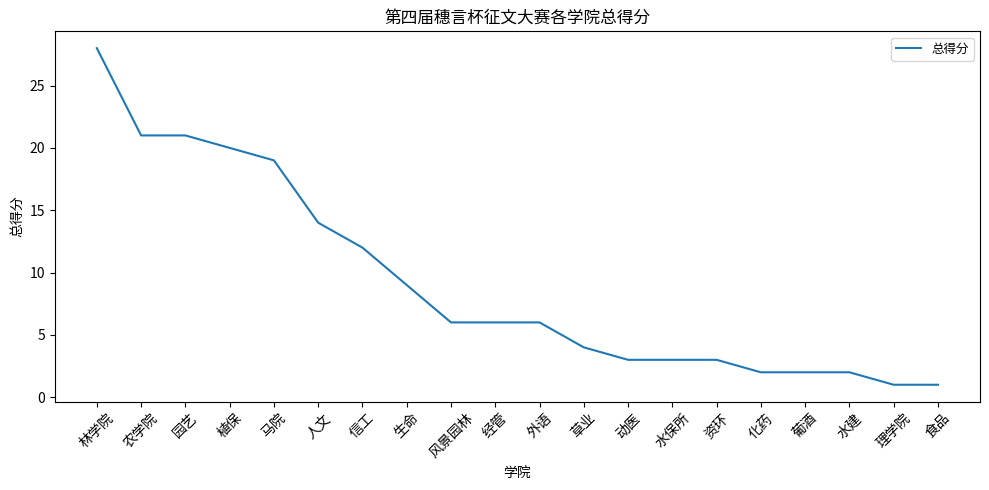

Where does the data first go above 6?

林学院